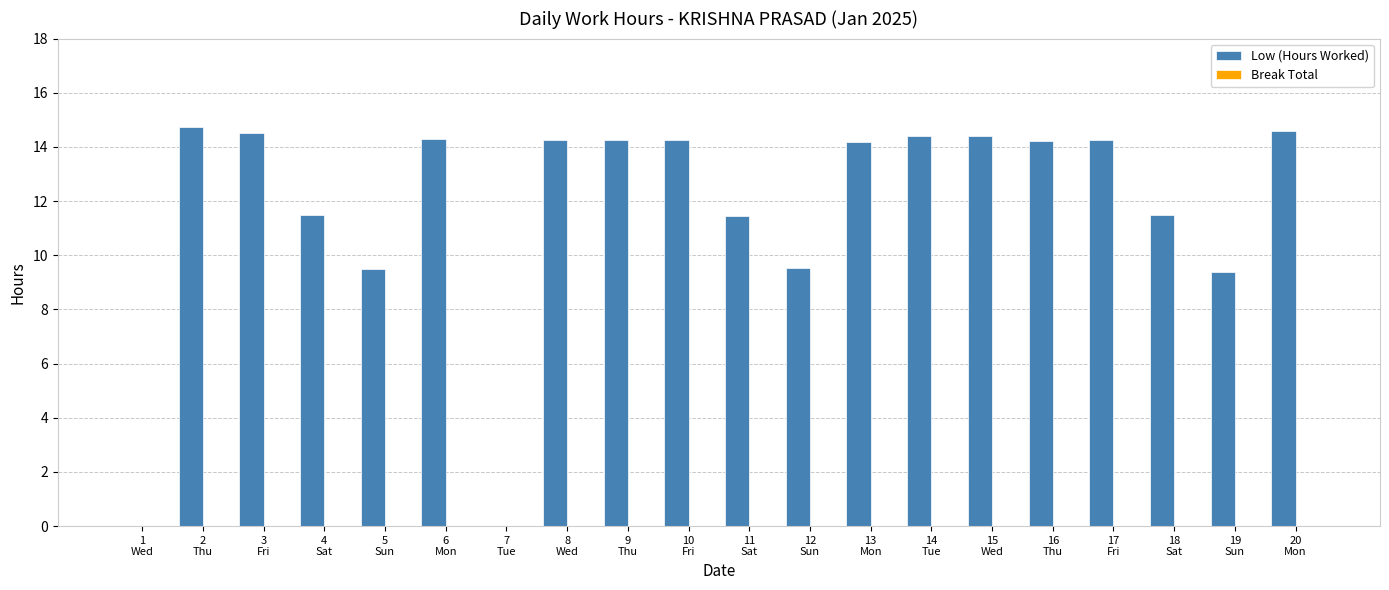

What is the greatest value displayed?

14.7